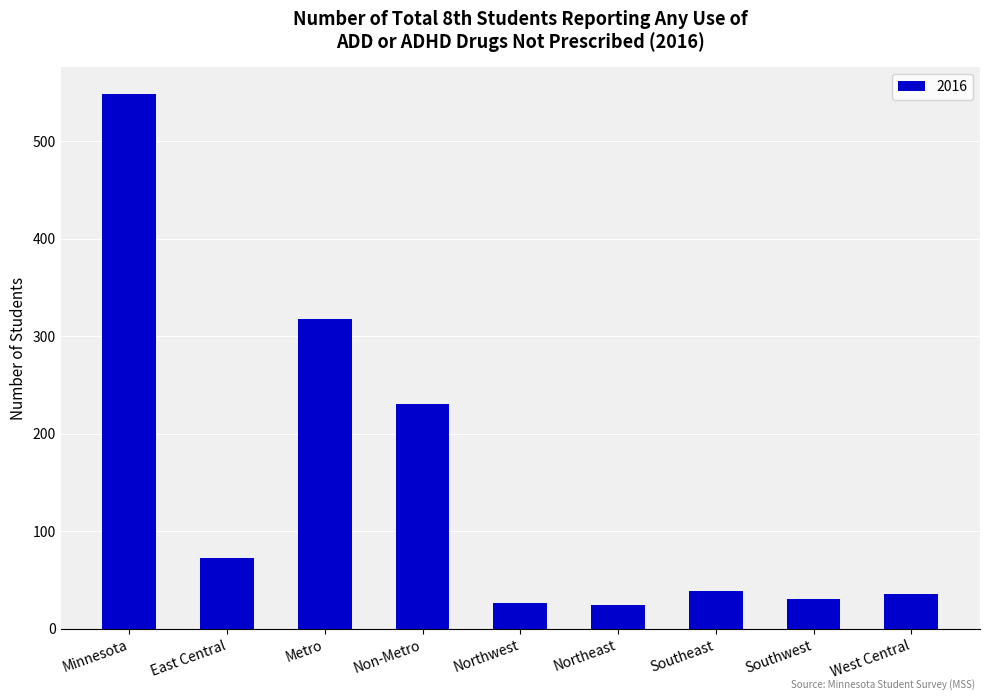

Reading right to left, extract all data points from this chart.

36	31	39	24	27	230	318	73	548